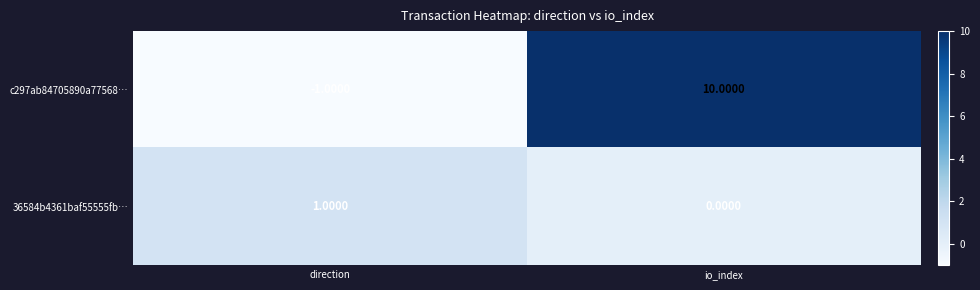

List the series in order of their overall mean, lowest first.

36584b4361baf55555fb…, c297ab84705890a77568…